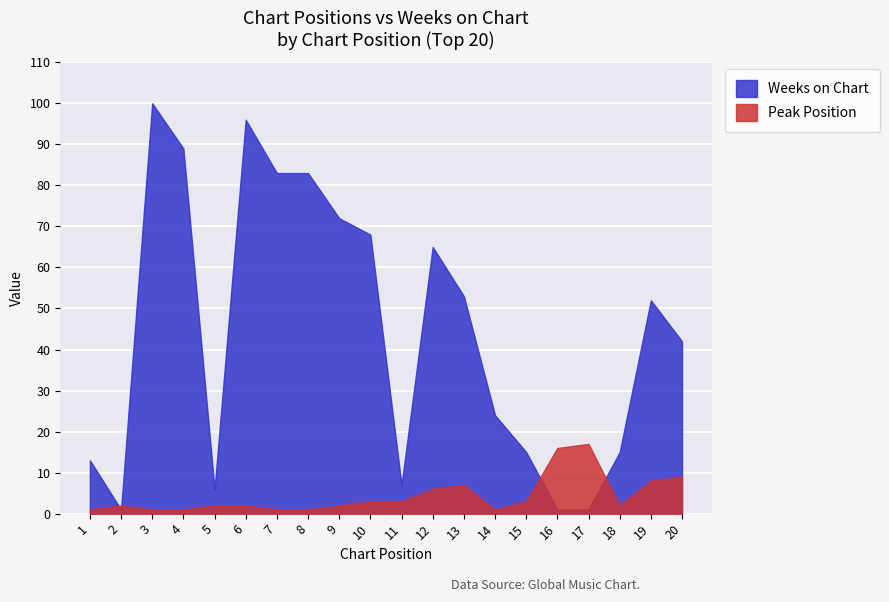

Does the chart display data point markers on the line(s)?

No